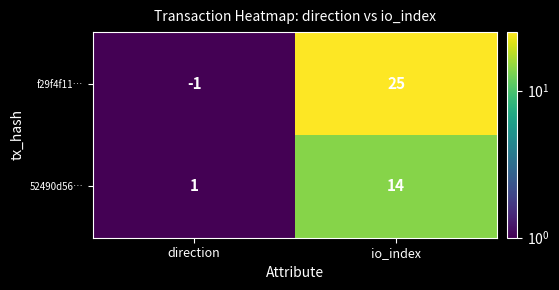

Reading left to right, extract all data points from this chart.

f29f4f11…: direction=-1	io_index=25
52490d56…: direction=1	io_index=14